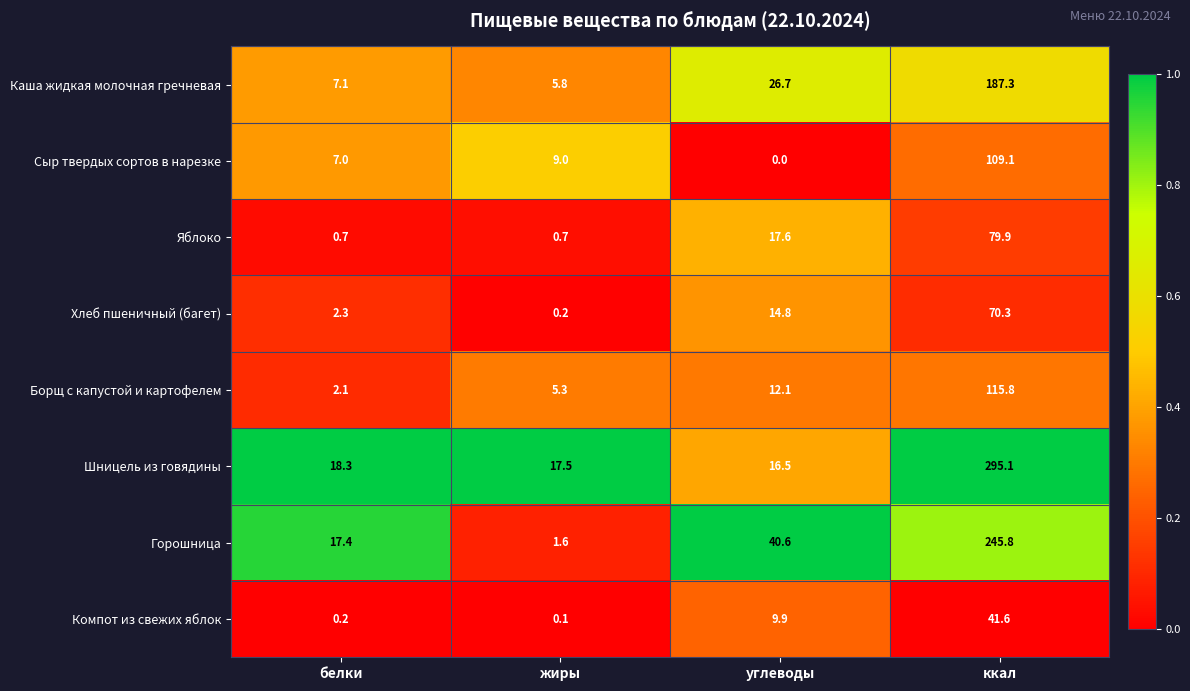

How many data points does each series have?

4